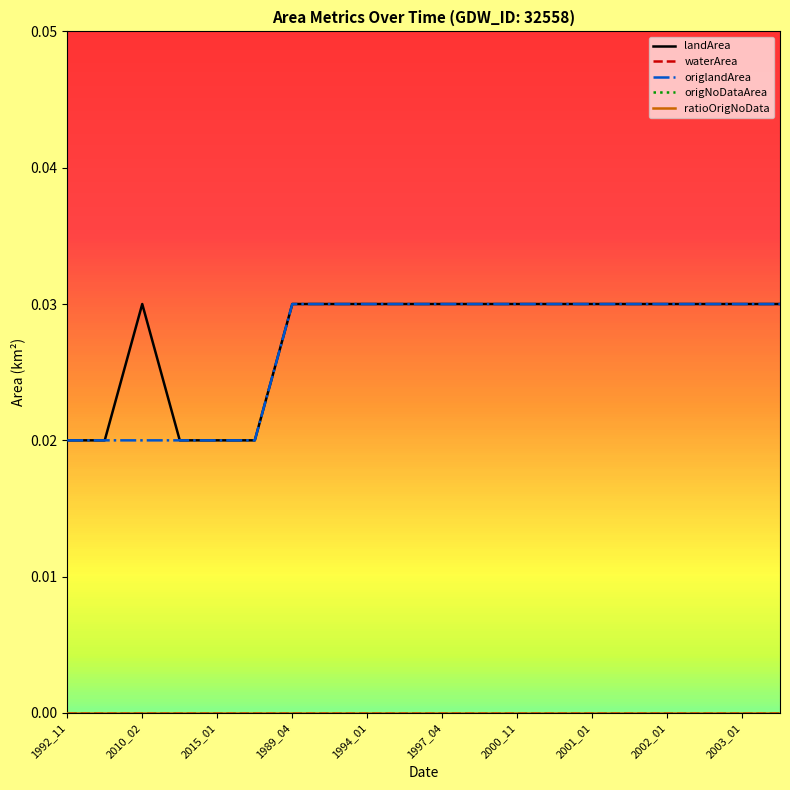

What are all the series names shown in the legend?

landArea, waterArea, origlandArea, origNoDataArea, ratioOrigNoData